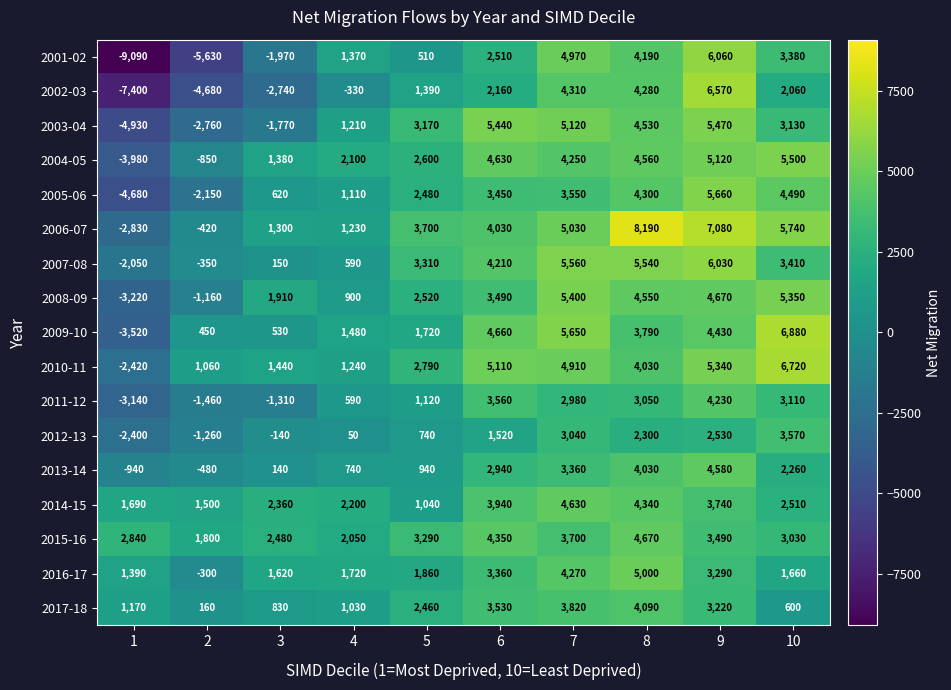

What is the difference between the maximum and minimum values in the 2013-14 series?

5520